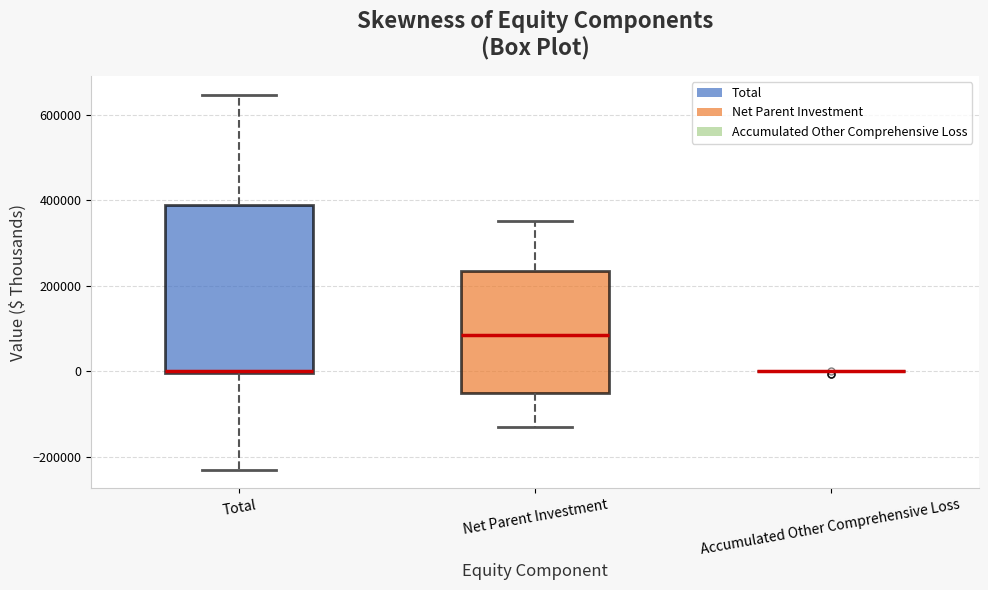

Where is the lower edge of the box for Total on the y-axis? The values are not printed on the chart, so give them approximately, as read against the axis.

0